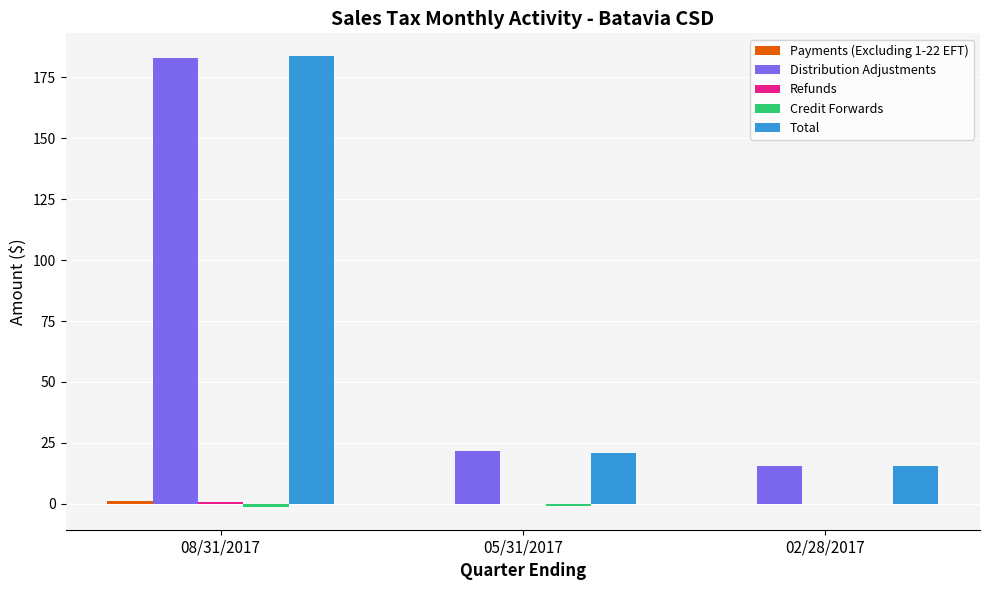

The Total series shows 21.0 at 05/31/2017. True or false?

True